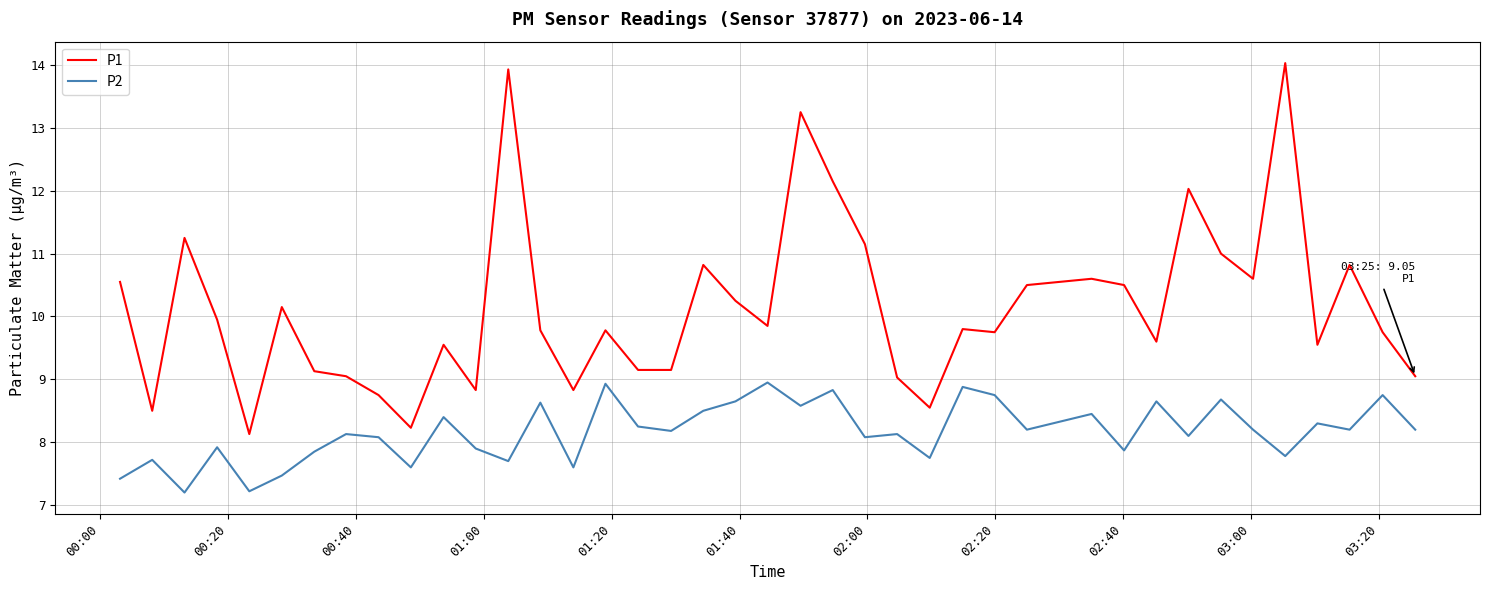

Which series has the largest total across all categories?

P1